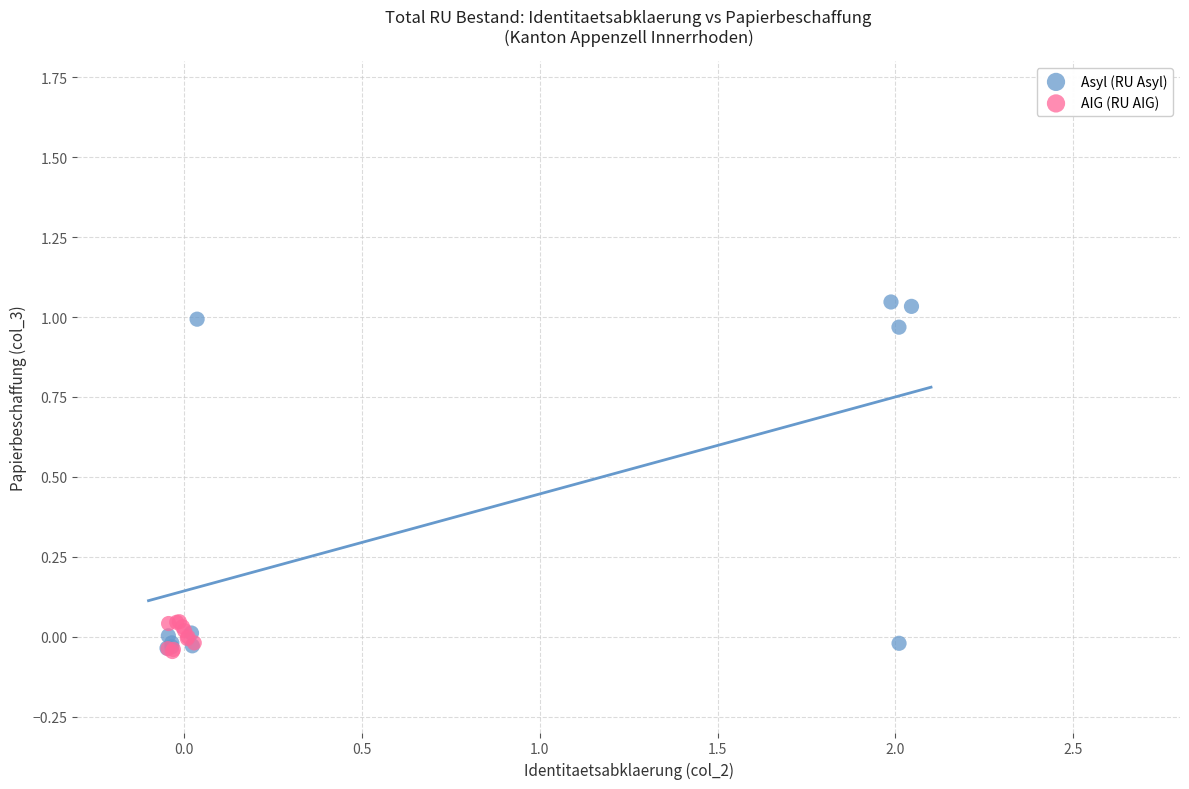

Which series has the widest spread of Y values?

Asyl (RU Asyl)